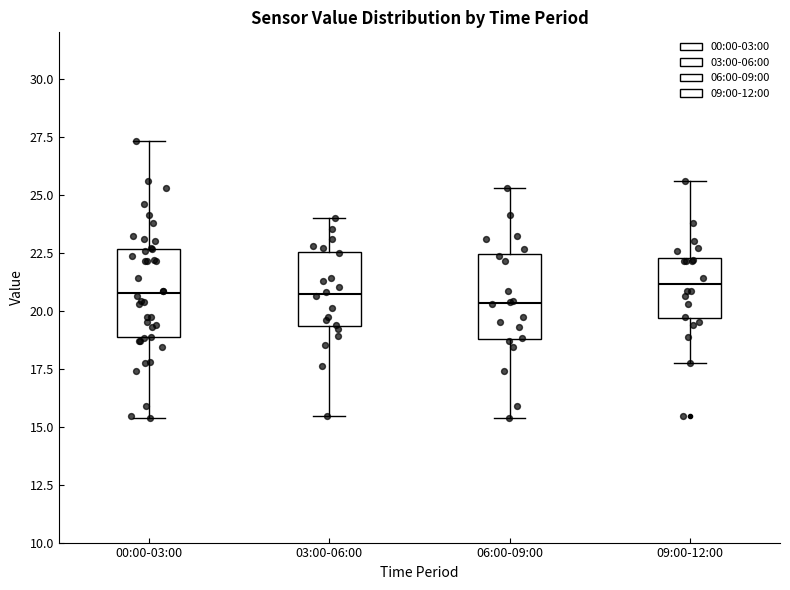

Reading left to right, transcribe this box plot: for each box, give where its median line is, the range the box spans, and where its two whiskers end, as read against the y-axis. The values are not printed on the chart, so give them approximately, as read against the axis.

00:00-03:00: median 20.5, box 19.0 to 22.5, whiskers 15.5 to 27.5
03:00-06:00: median 20.5, box 19.5 to 22.5, whiskers 15.5 to 24.0
06:00-09:00: median 20.5, box 19.0 to 22.5, whiskers 15.5 to 25.5
09:00-12:00: median 21.0, box 19.5 to 22.5, whiskers 17.5 to 25.5